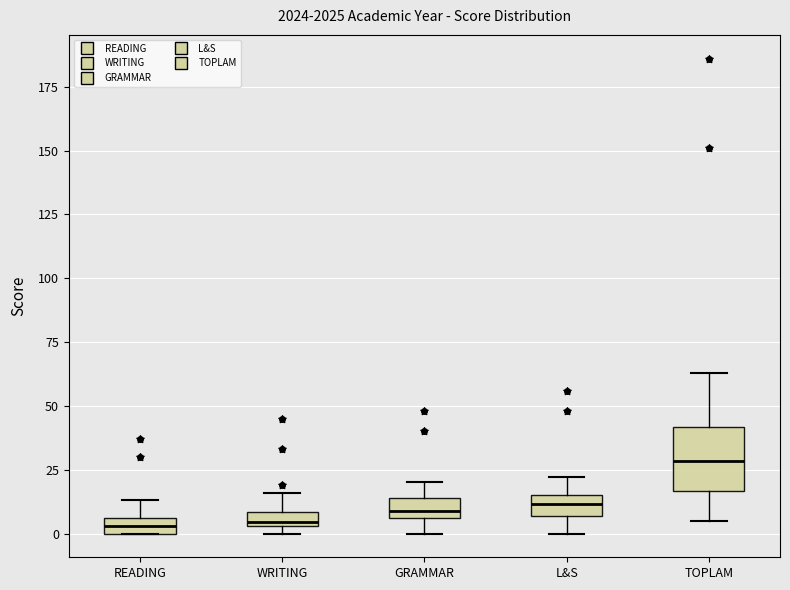

Which box has the highest median line?

TOPLAM